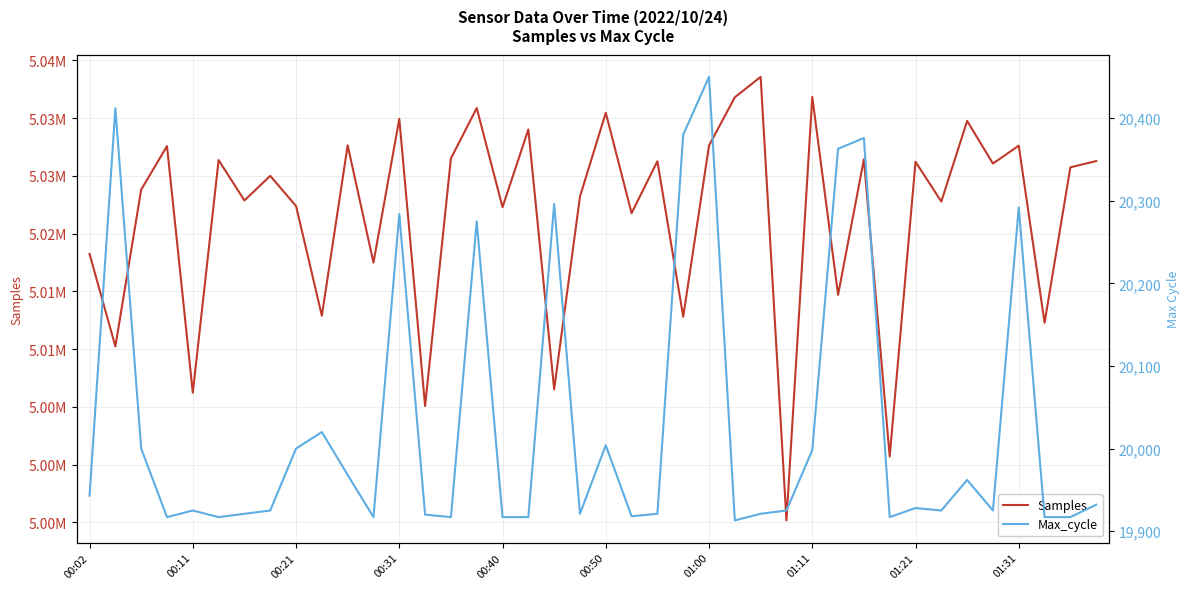

What is the difference between the Samples values at 00:21 and 30?

2622